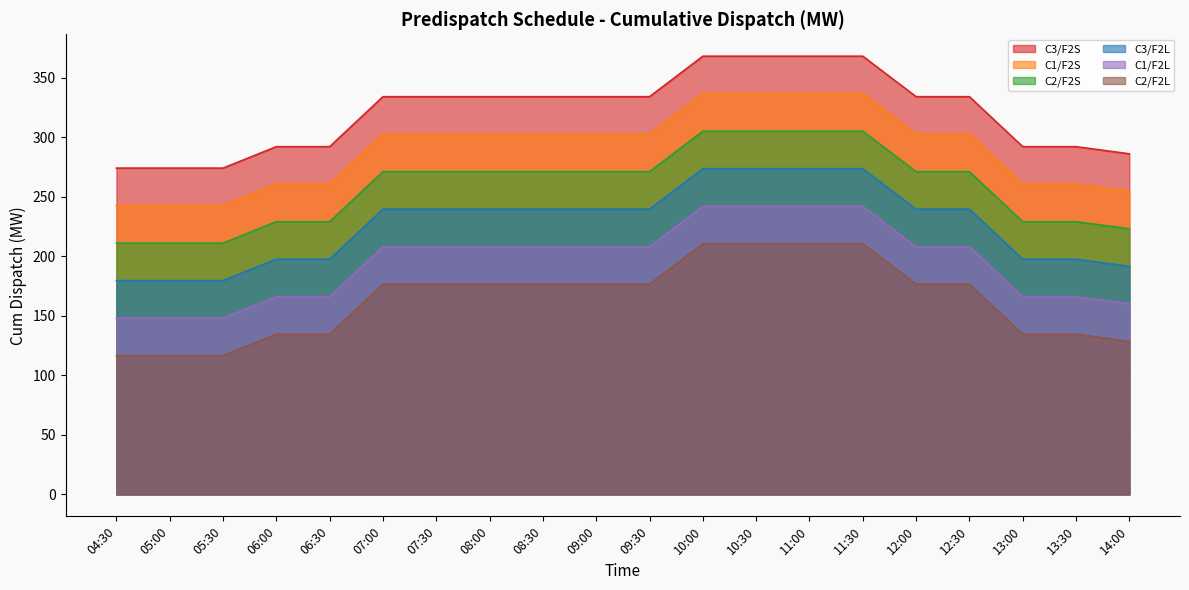

True or false: C1/F2L and C3/F2L cross at least once.

False